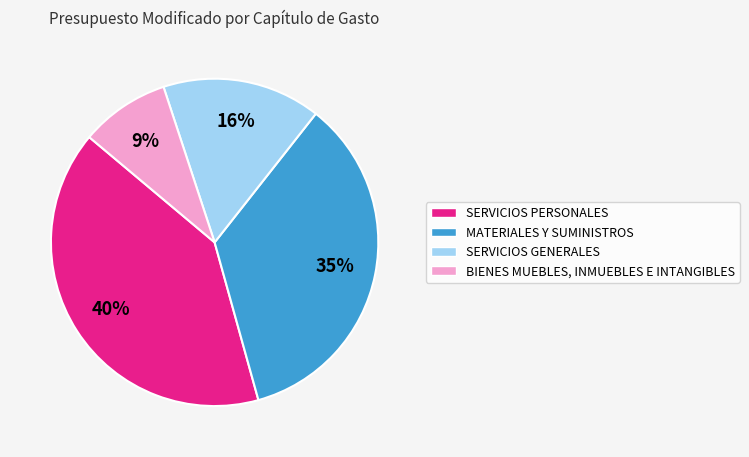

Which has a higher value, SERVICIOS GENERALES or BIENES MUEBLES, INMUEBLES E INTANGIBLES?

SERVICIOS GENERALES